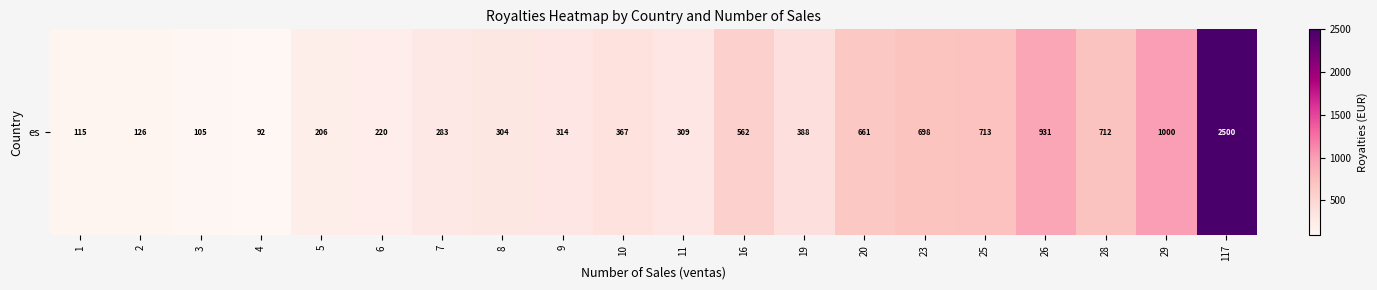

At which label is the value closest to 1296?

29